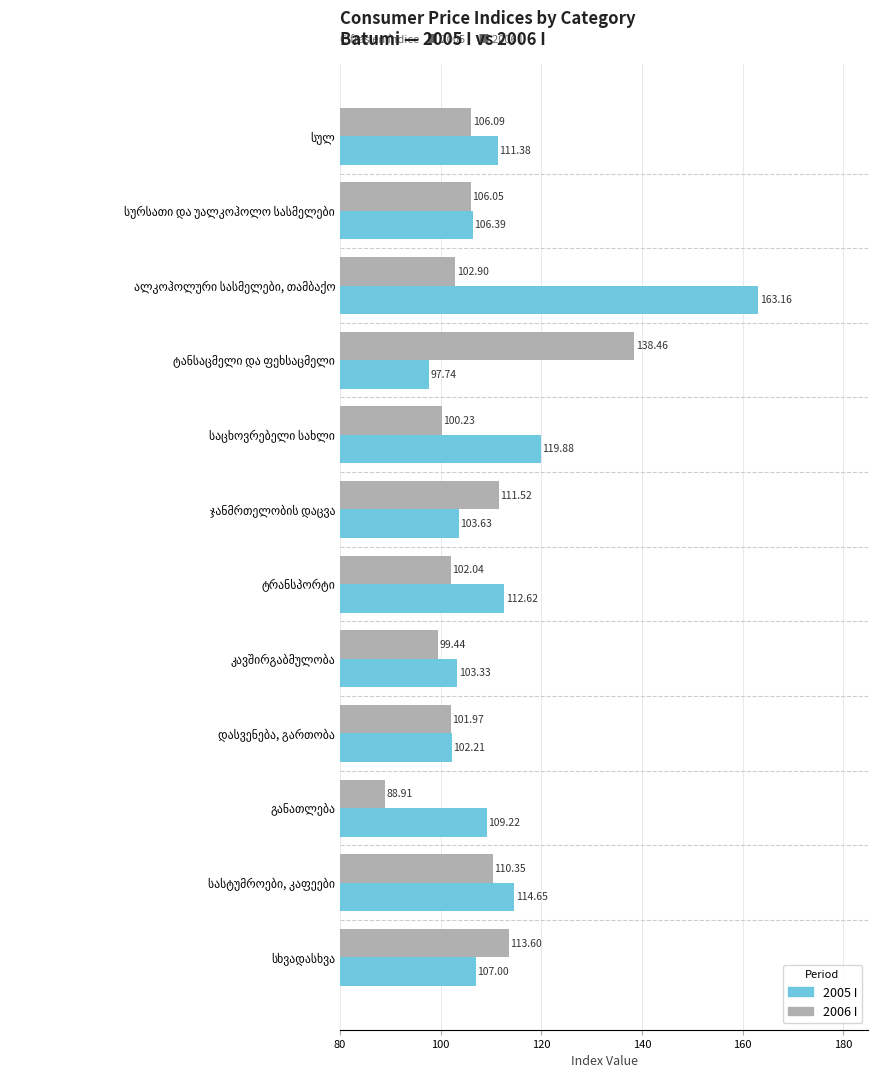

Rank the series by their maximum value, from lowest to highest.

2006 I, 2005 I